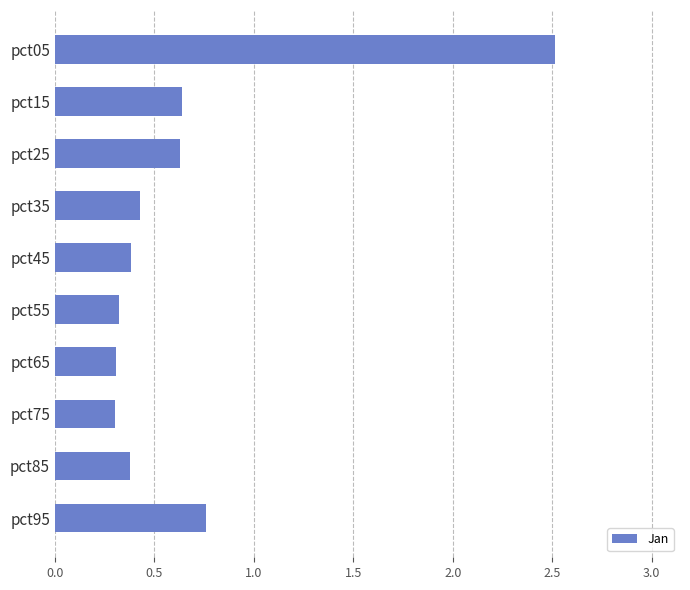

Is it true that the value at pct75 is 0.1?

False